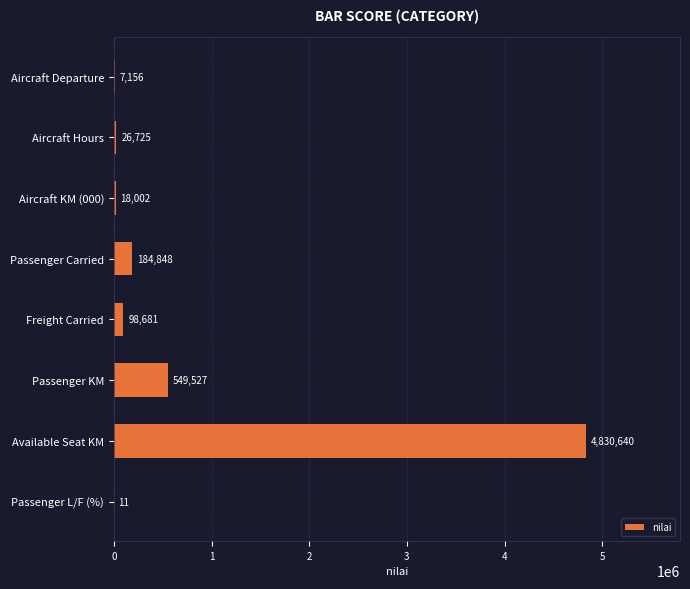

Are the bars grouped side by side (vs. stacked)?

No